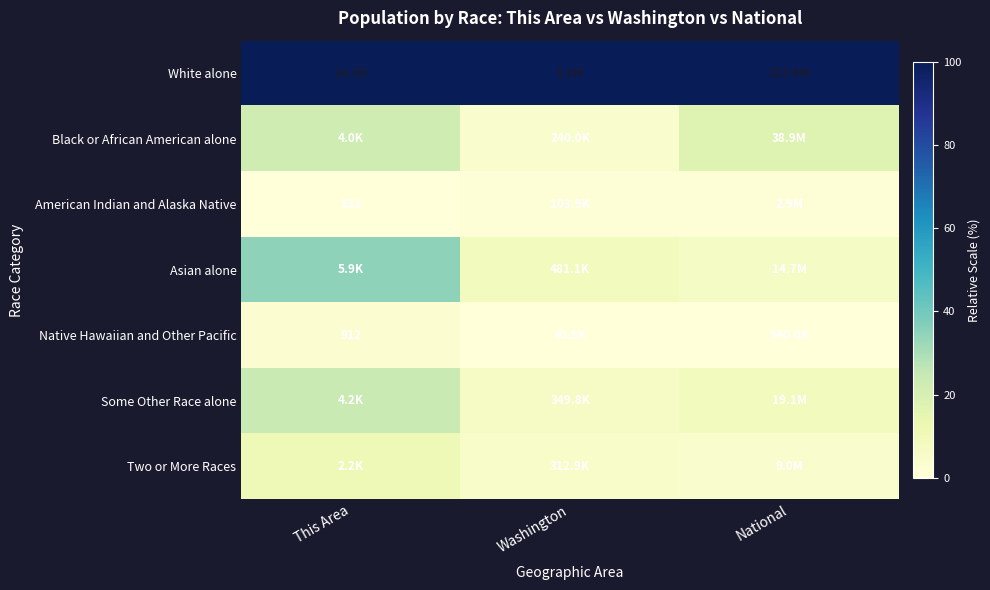

What is the total value across all series at This Area?

194.4